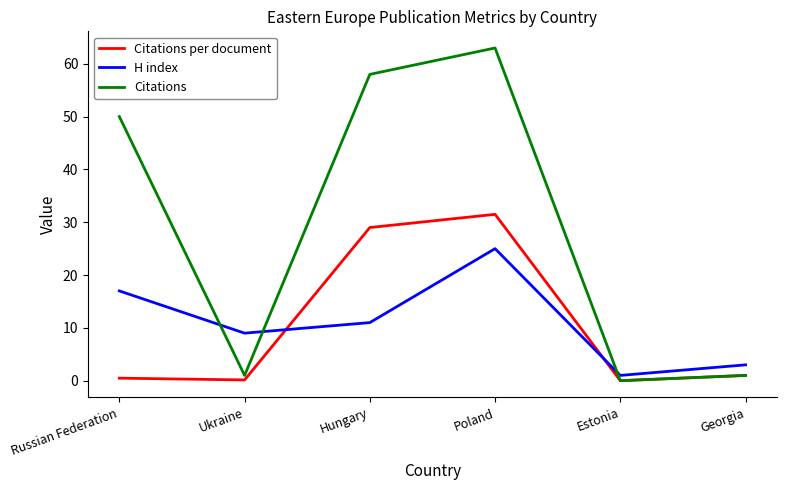

What is the approximate value of Citations at Russian Federation?

50.0